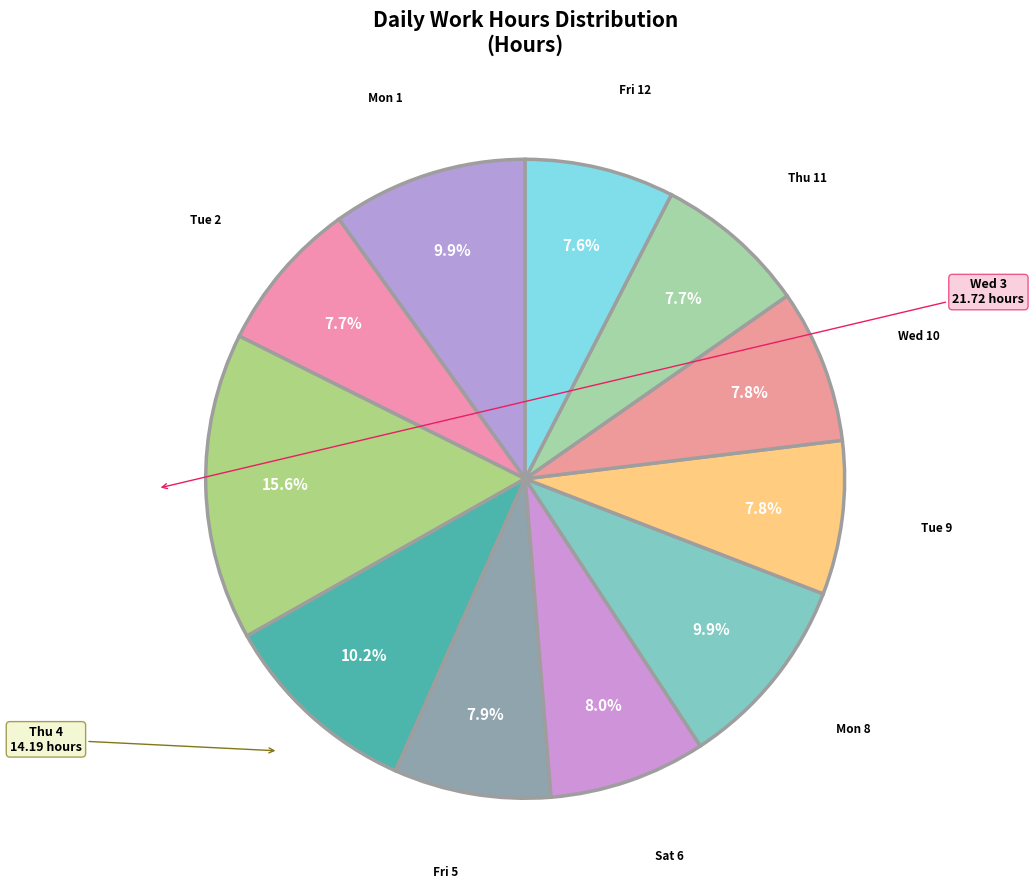

How many slices are in this pie chart?

11